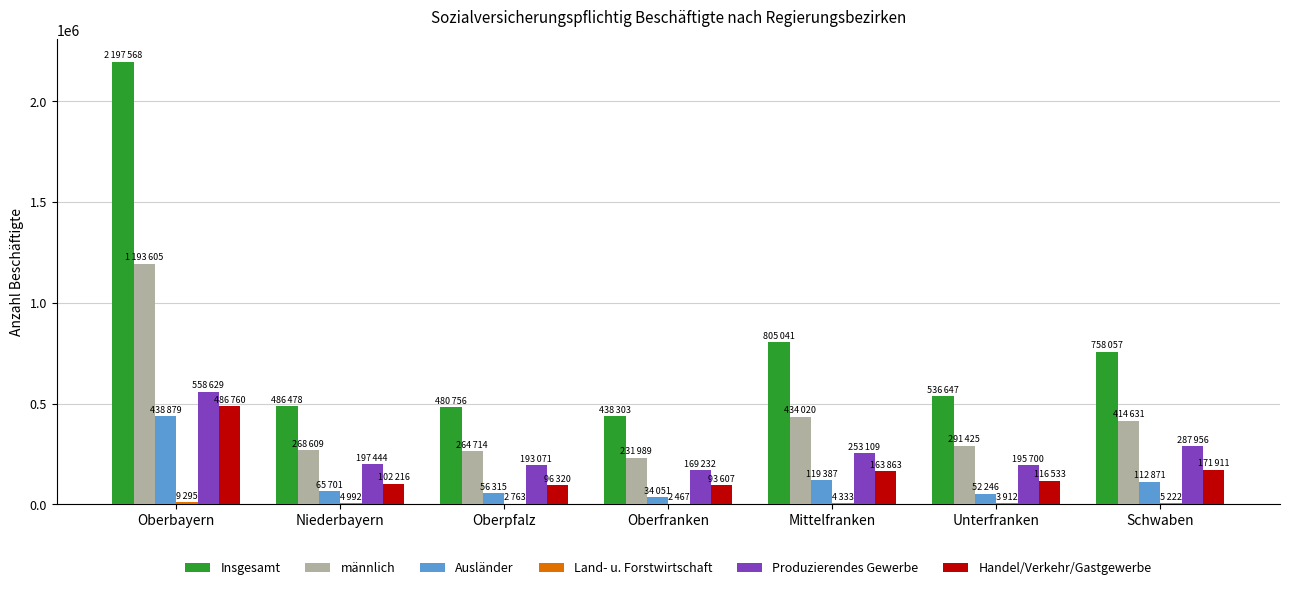

What is the greatest value displayed?

2197568